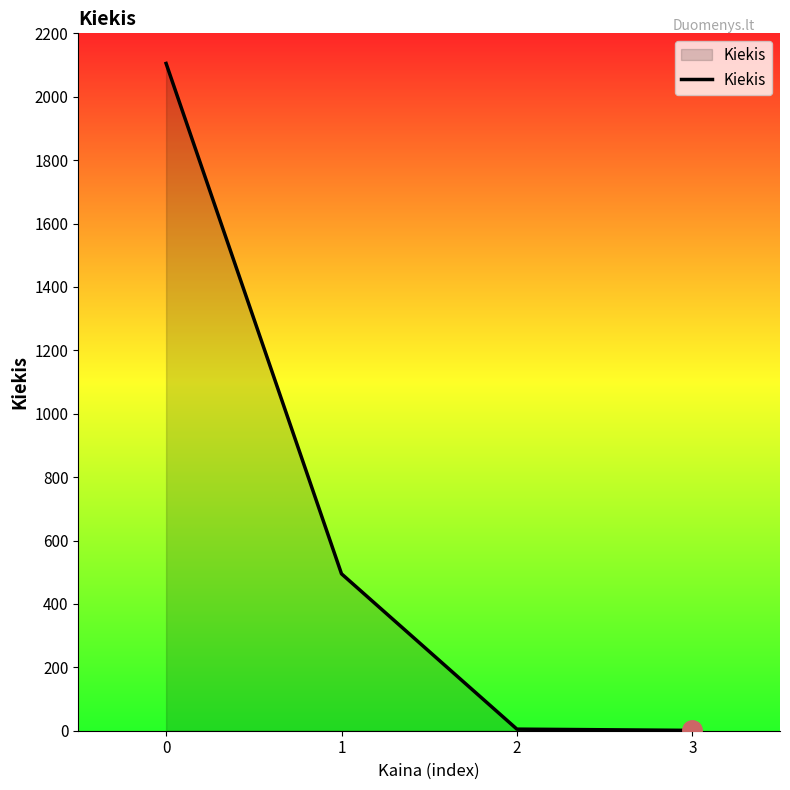

Does the chart have visible grid lines?

No